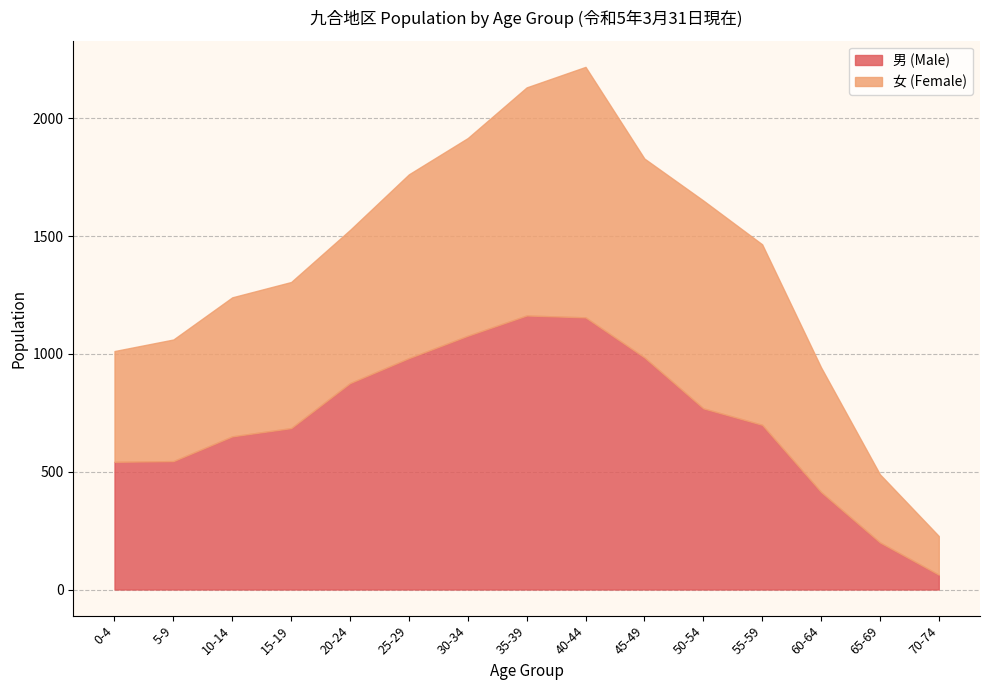

What is the highest value of the 男 (Male) series?

1163